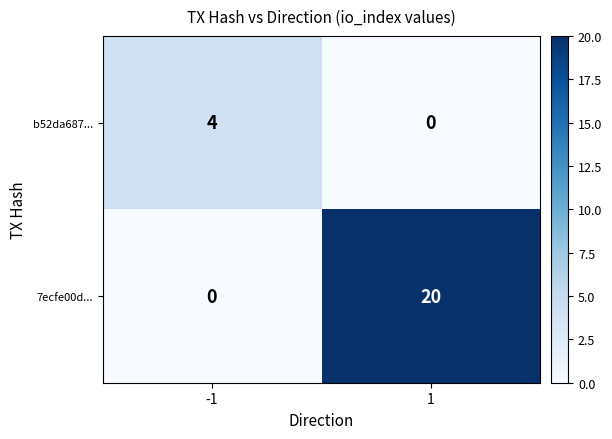

What is the approximate value of 7ecfe00d... at 1, to the nearest 10?

20